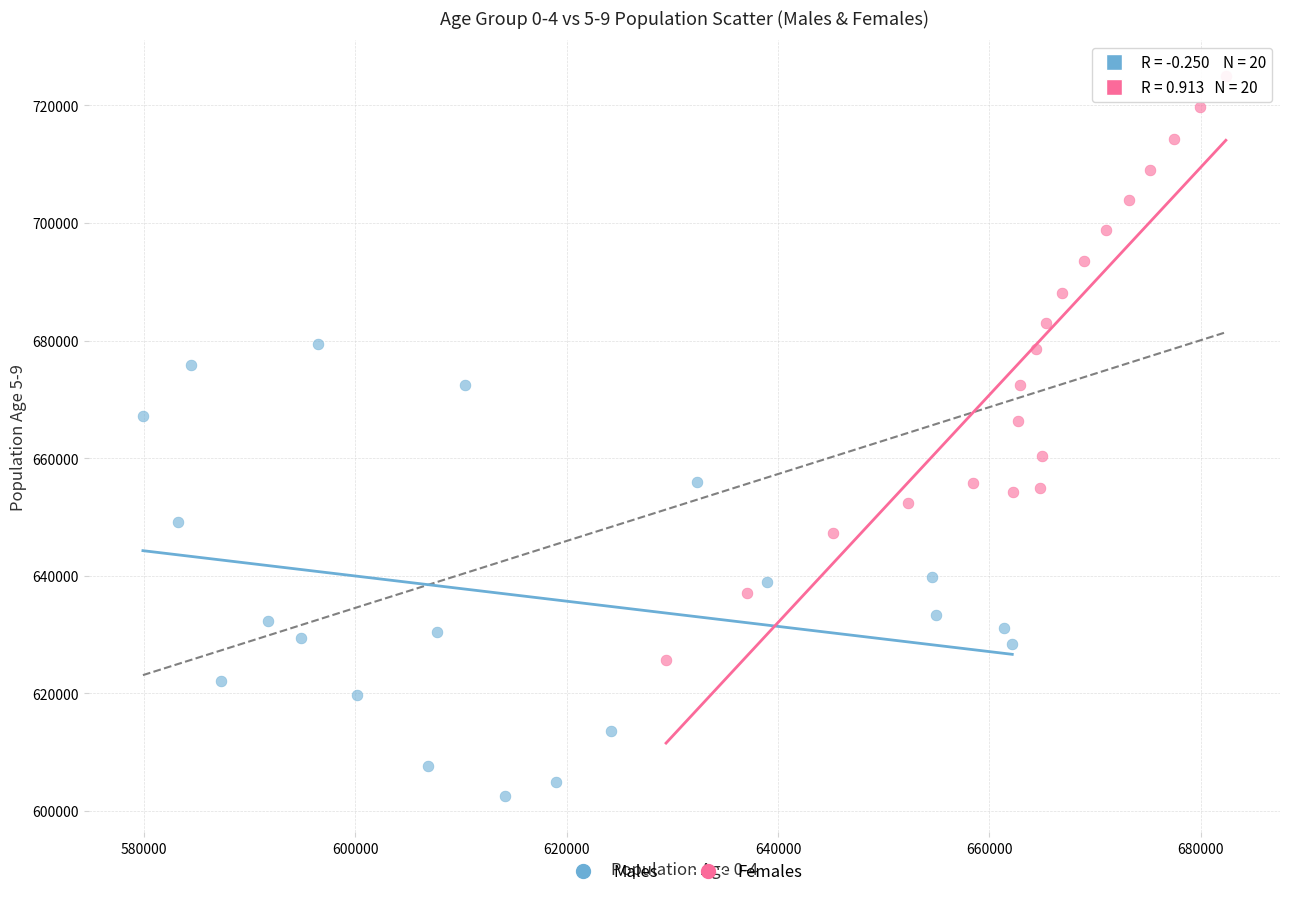

Which series contains the lowest Y value?

Males